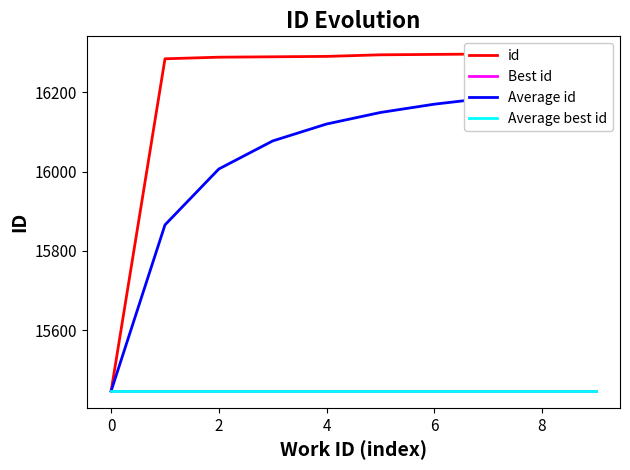

Which series has the largest range (max minus min)?

id